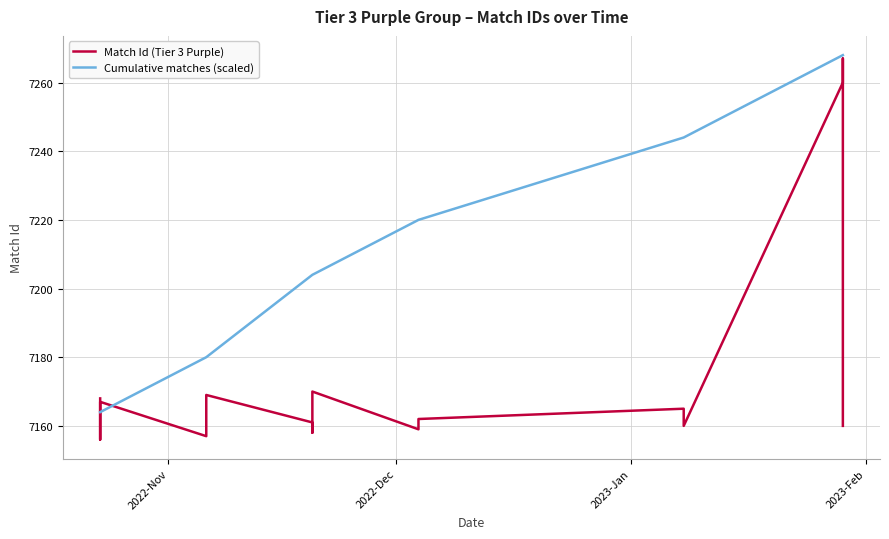

At which label does the data first exceed 7165?

2022-10-23